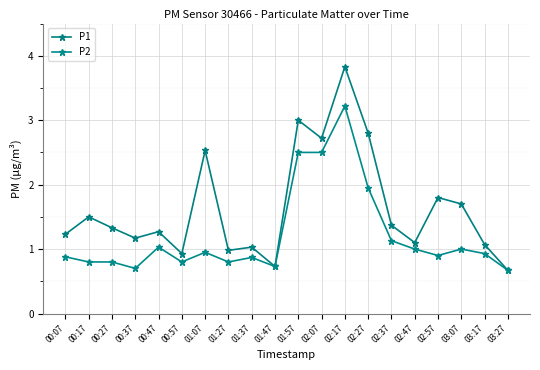

True or false: P2 and P1 cross at least once.

False